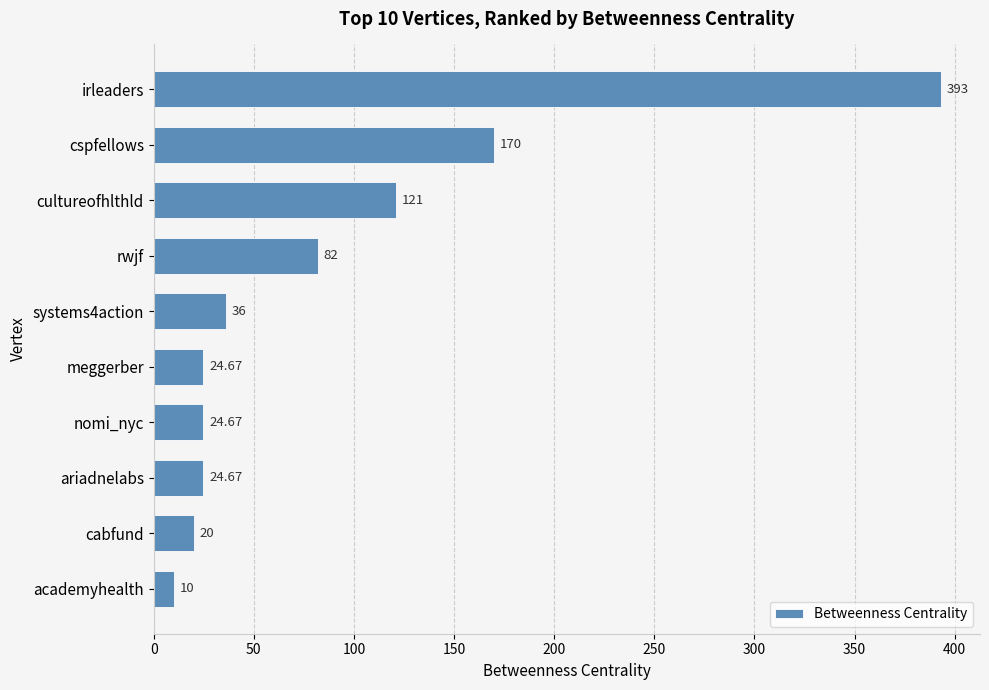

How many bars are there in total?

10